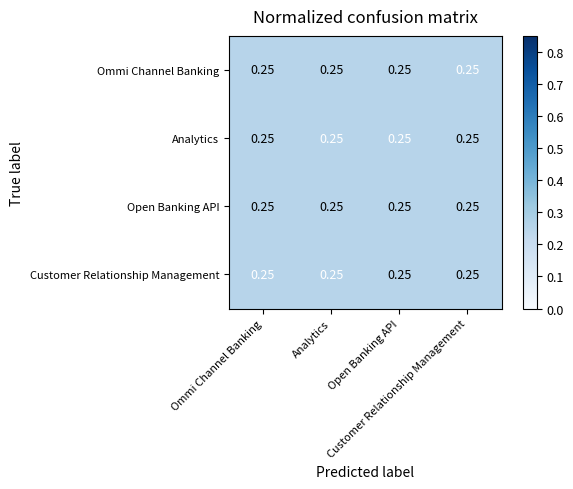

List the labels in order of Open Banking API value, smallest first.

Analytics, Ommi Channel Banking, Open Banking API, Customer Relationship Management